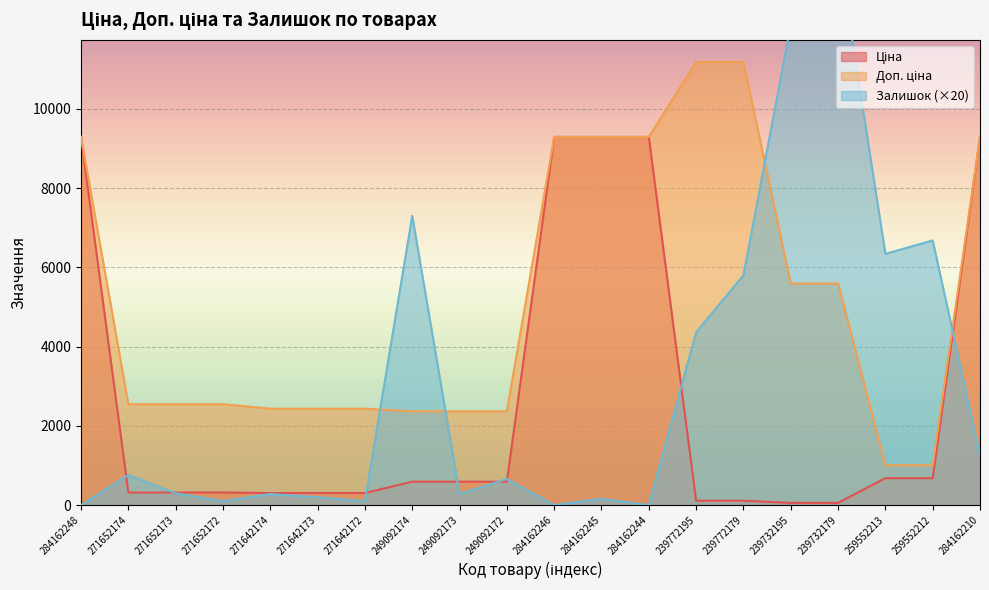

List the series in order of their overall mean, highest first.

Доп. ціна, Залишок, Ціна